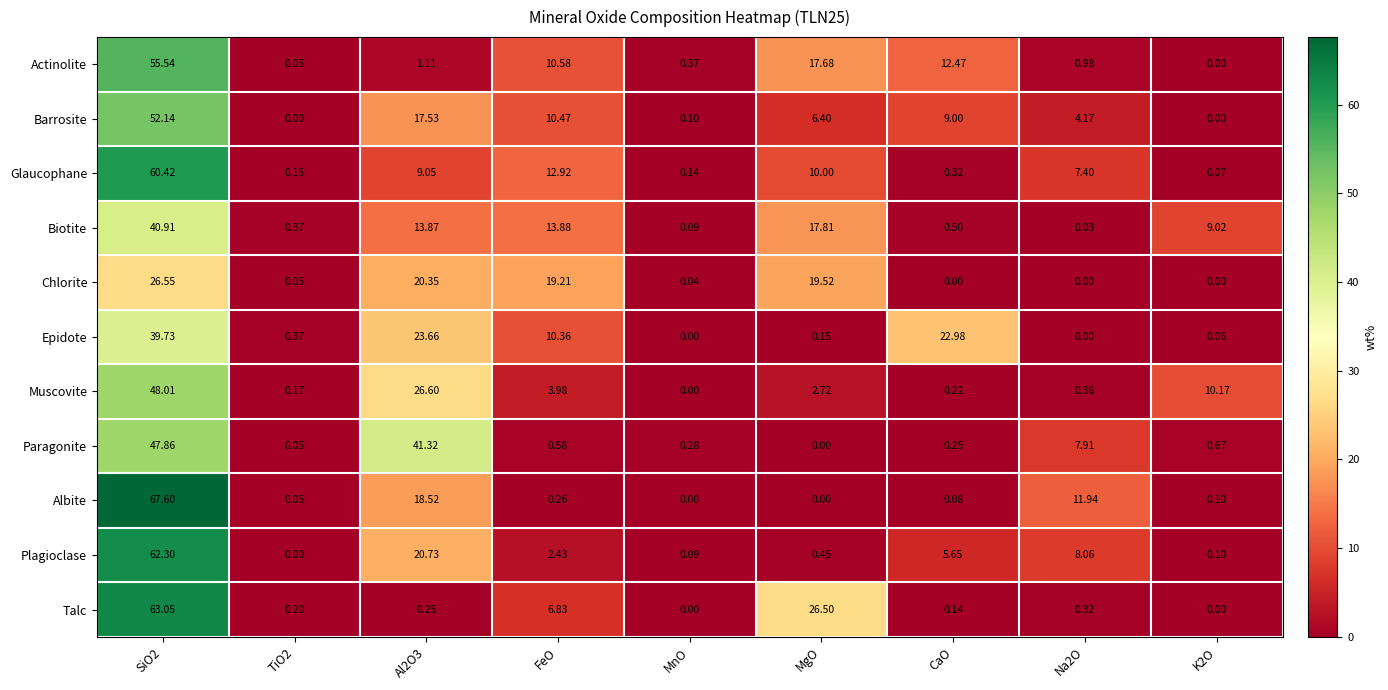

Where is Chlorite nearest to the value 13?

FeO